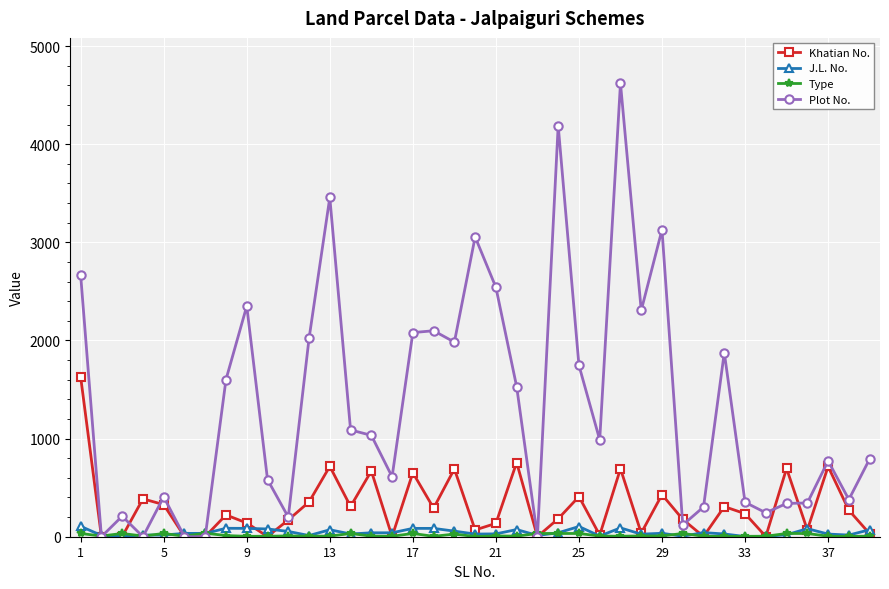

How many distinct data groups are displayed?

4